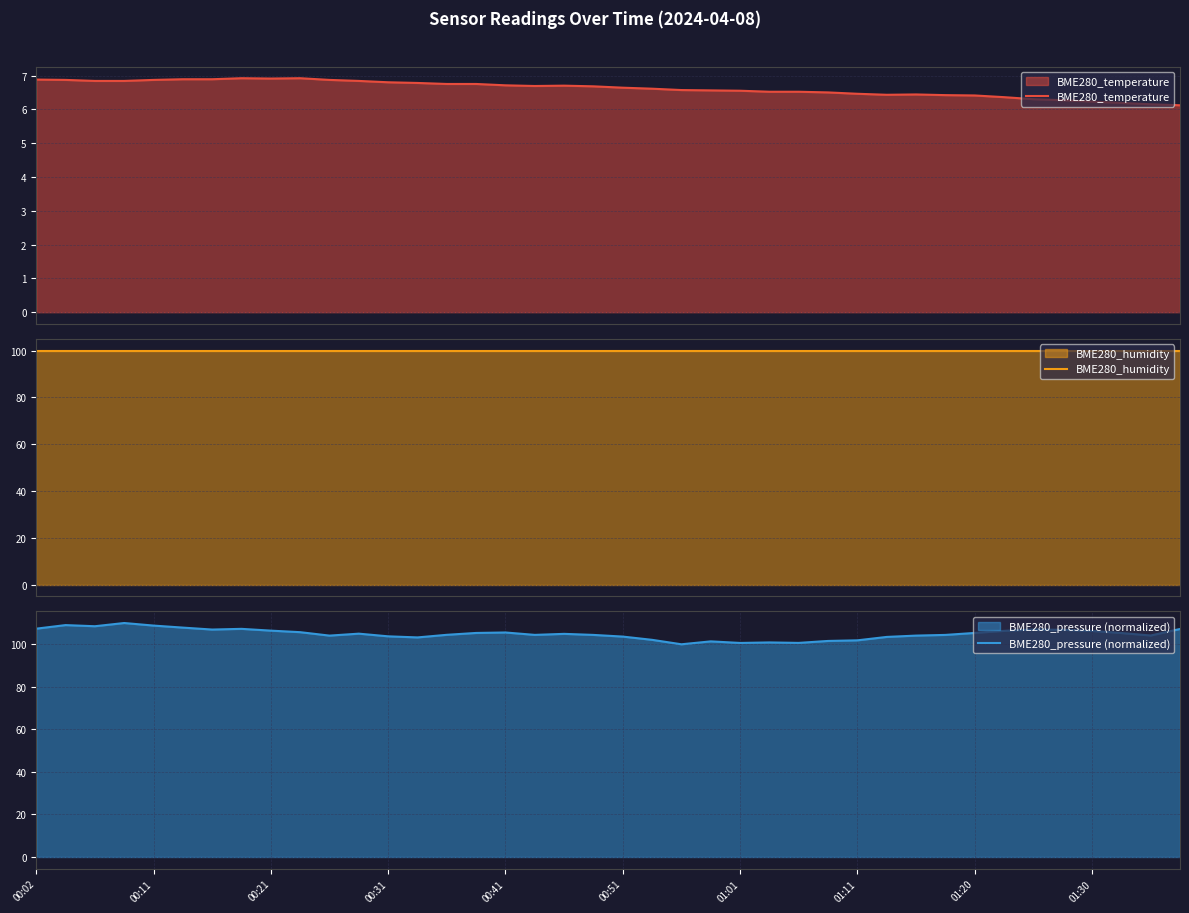

What is the maximum value shown in the chart?

110.0